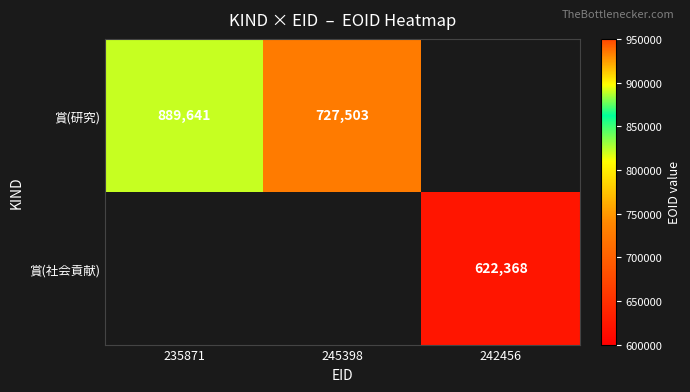

Which category has the lowest value across all series?

242456